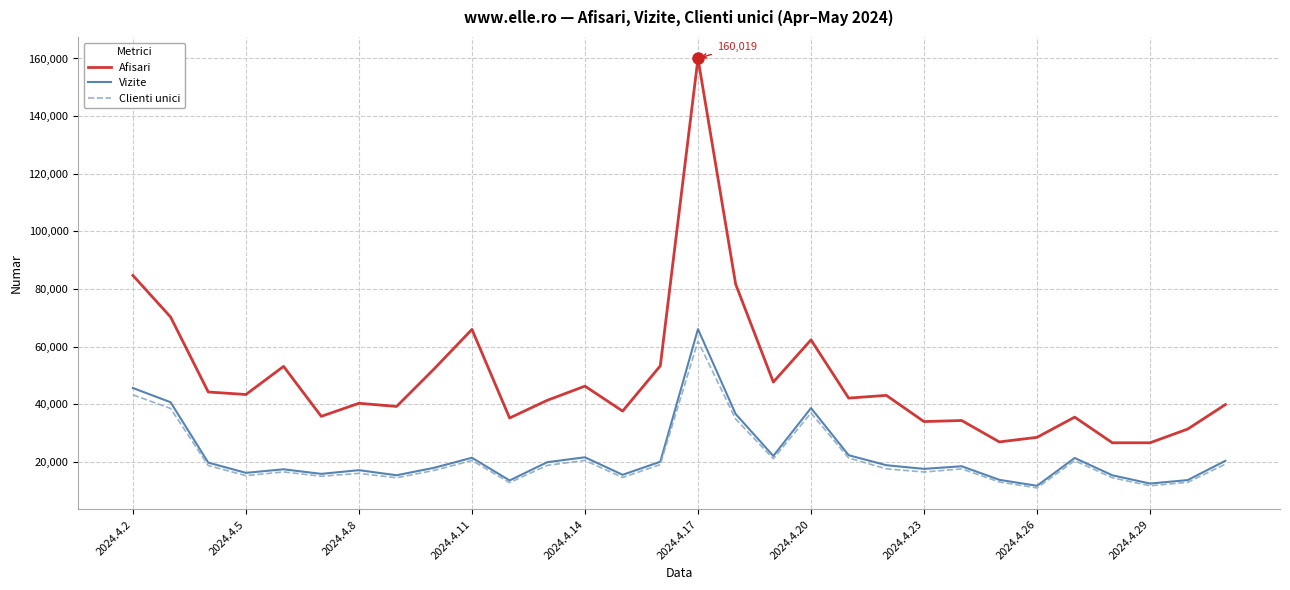

True or false: Afisari and Vizite cross at least once.

False